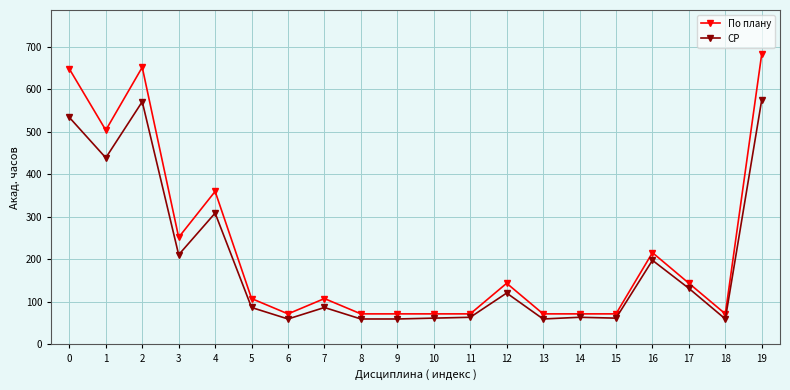

Which series has the widest spread of values?

По плану